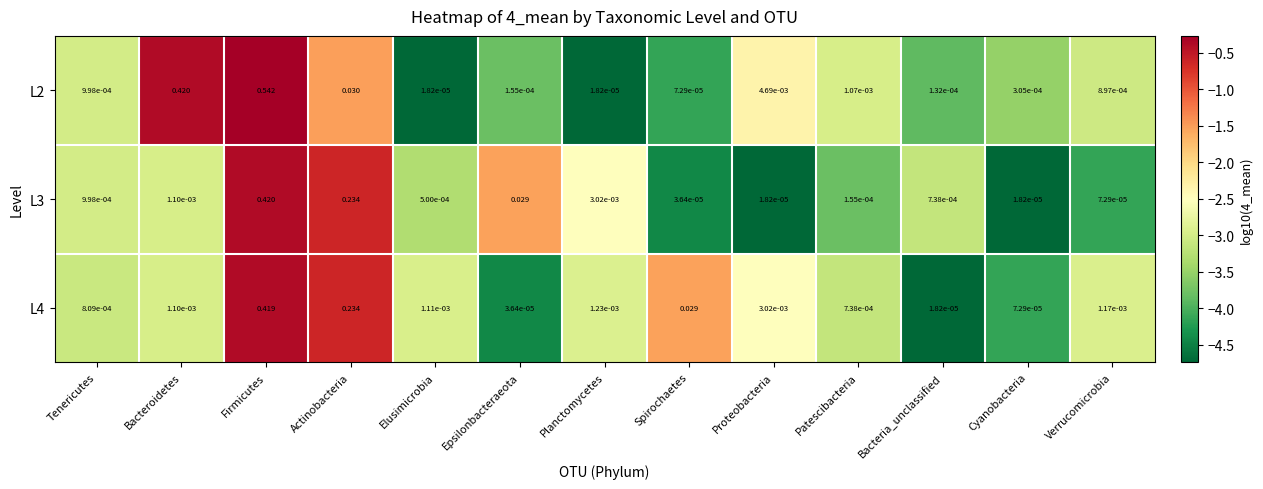

How many series are shown in this chart?

3